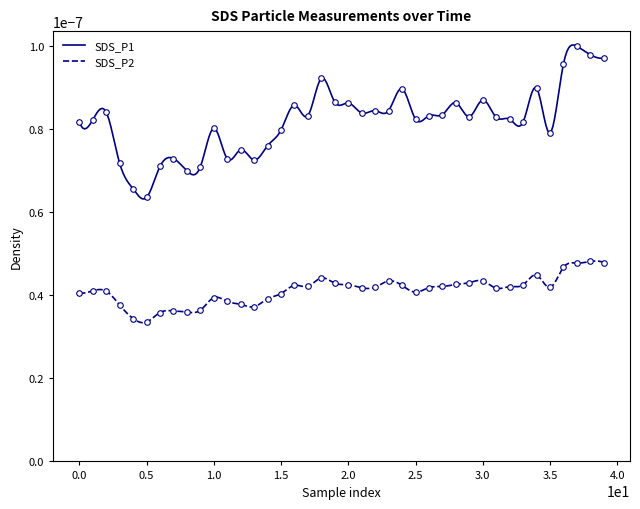

At how many categories does at least one series exceed 0?

40